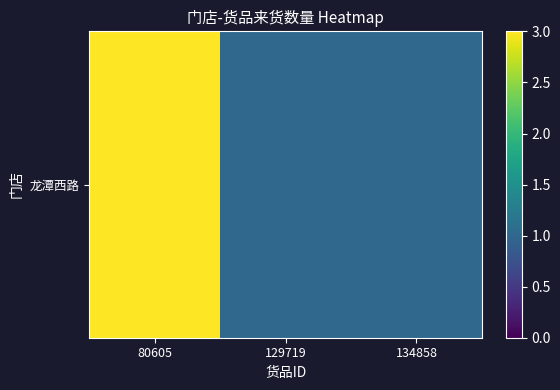

List the labels in order of value, smallest first.

129719, 134858, 80605